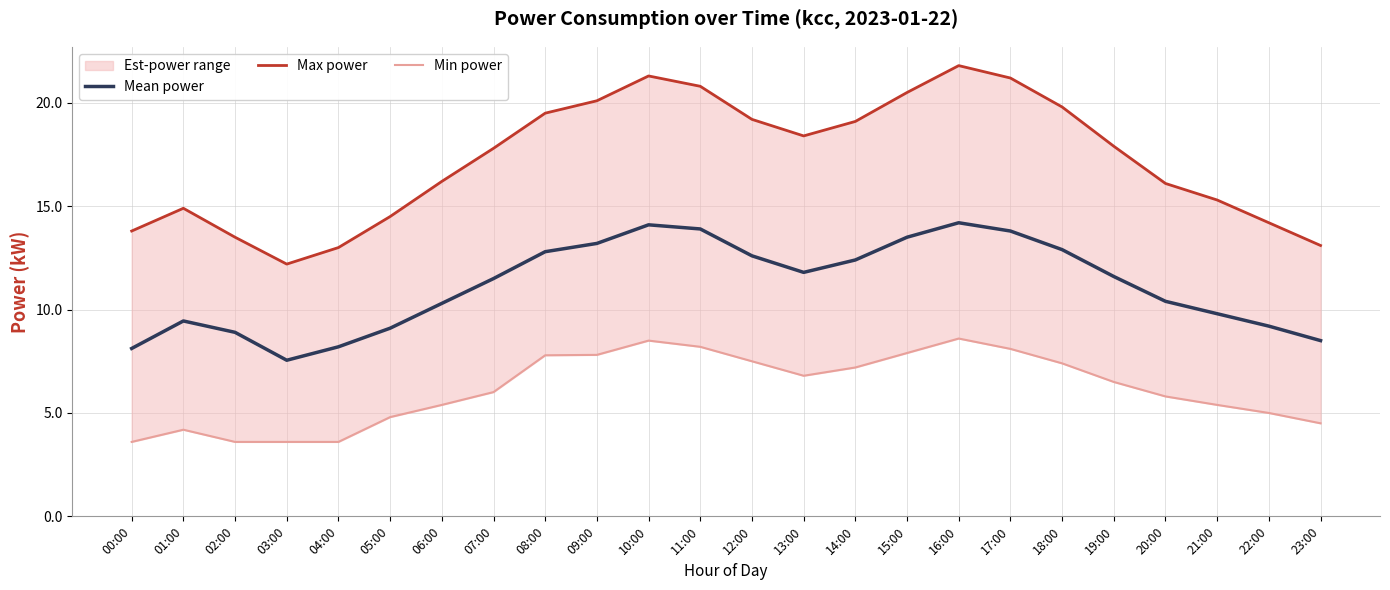

What is the total value across all series at 12:00?

39.3